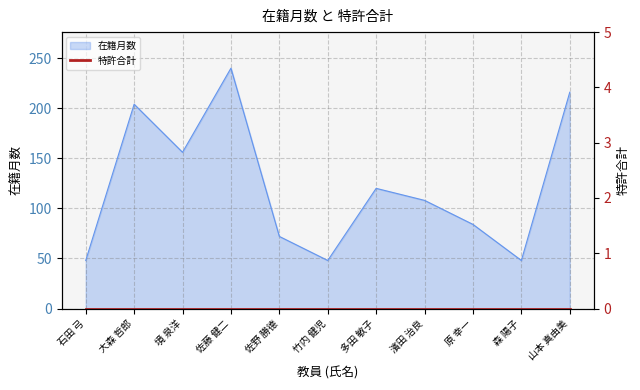

Rank the categories by value from highest to lowest.

佐藤 健二, 山本 真由美, 大森 哲郎, 境 泉洋, 多田 敏子, 濱田 治良, 原 幸一, 佐野 勝德, 石田 弓, 竹内 健児, 森 陽子